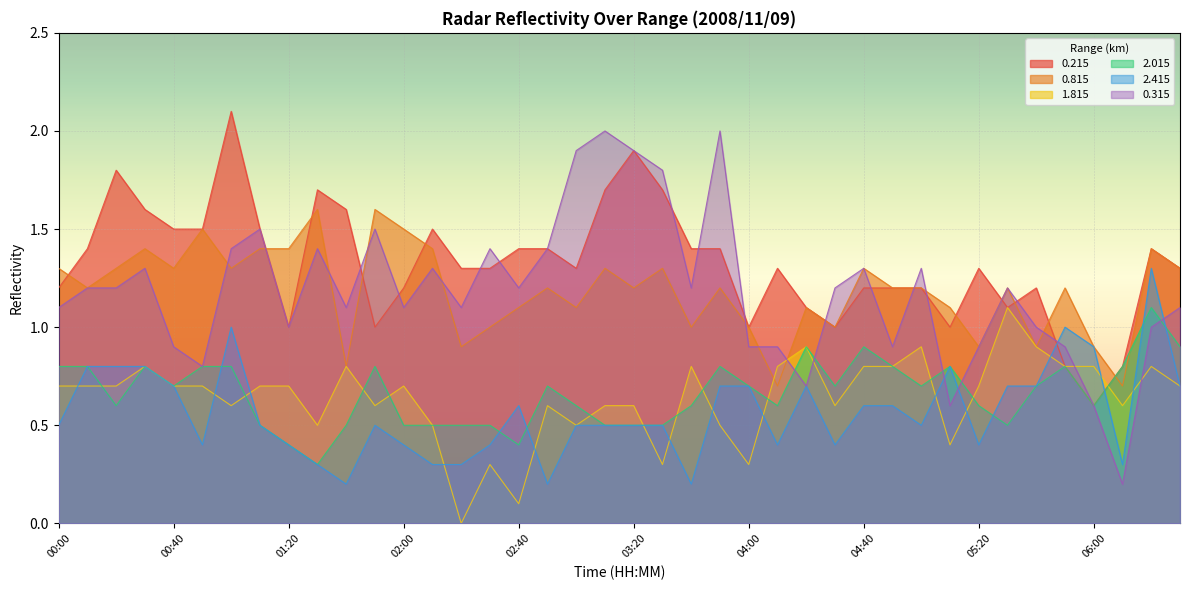

Where does the 0.215 series first go above 1?

00:00